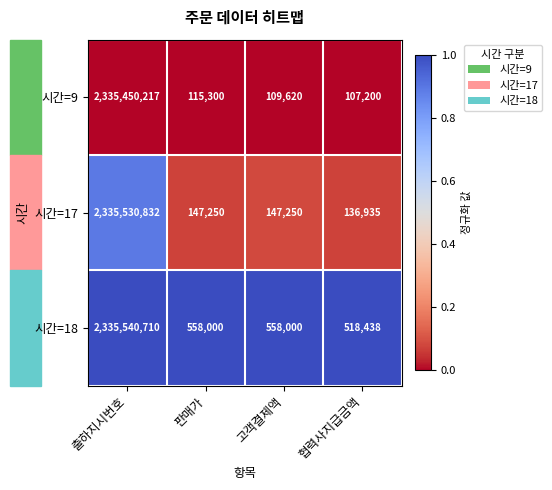

Which series changed the most between 출하지시번호 and 판매가?

시간=17